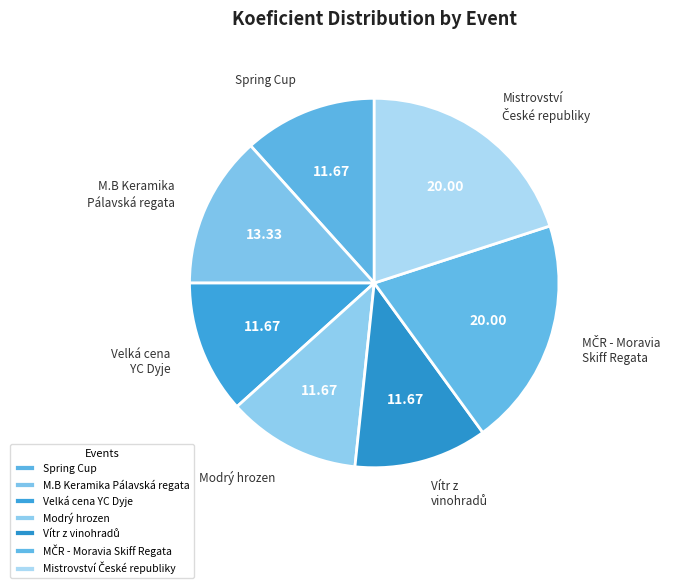

What is the ratio of the value at Modrý hrozen to the value at M.B Keramika Pálavská regata?

0.9